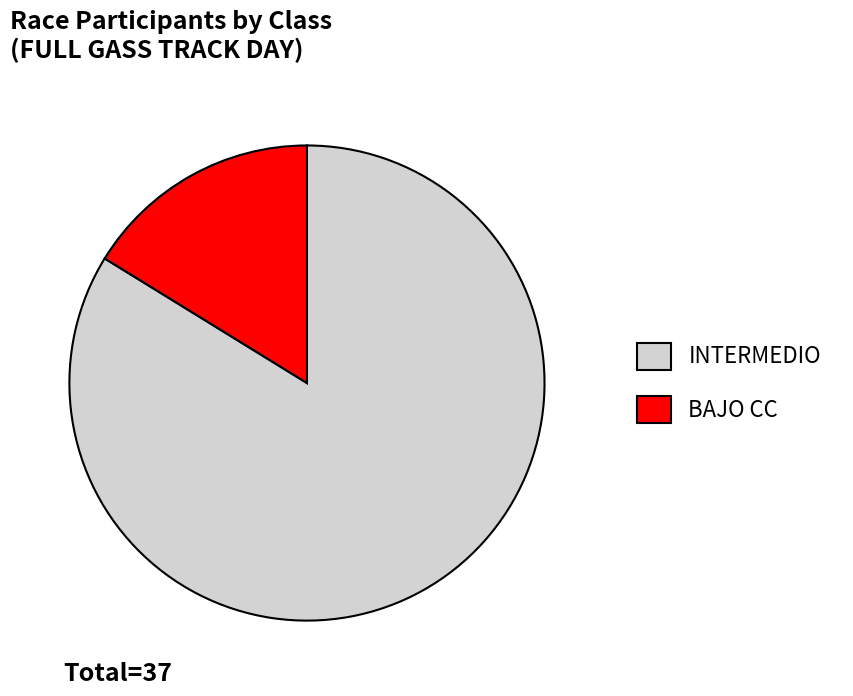

Is it true that INTERMEDIO is 98% of the pie?

False